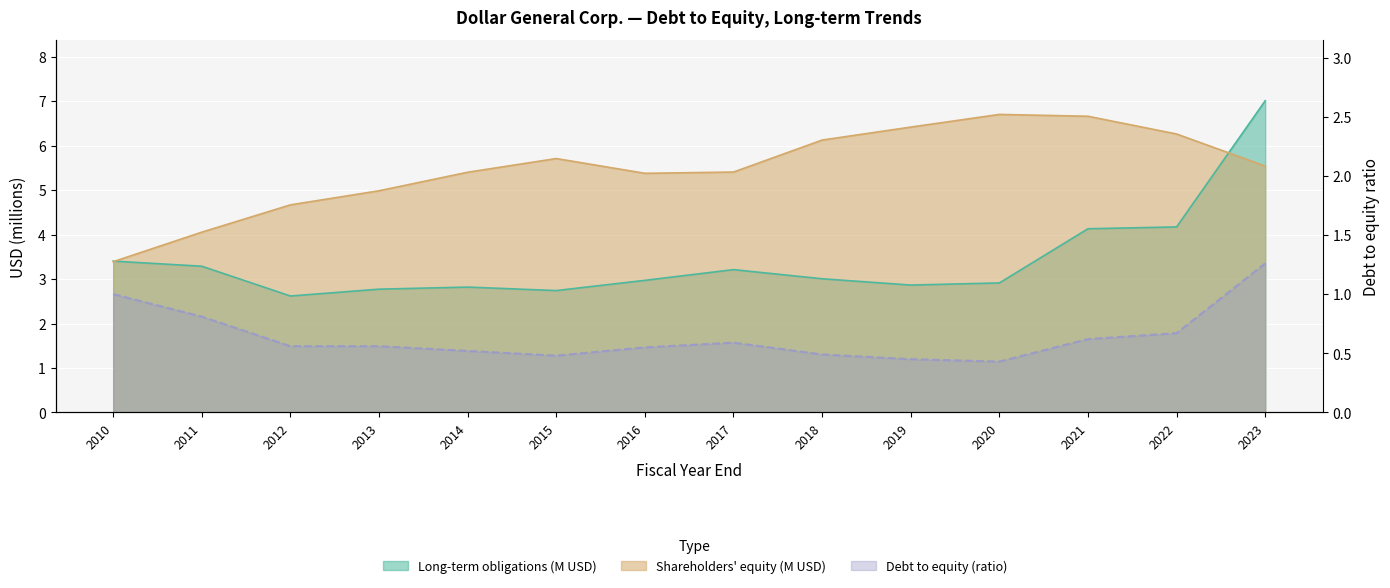

What are all the series names shown in the legend?

Long-term obligations, Shareholders equity, Debt to equity